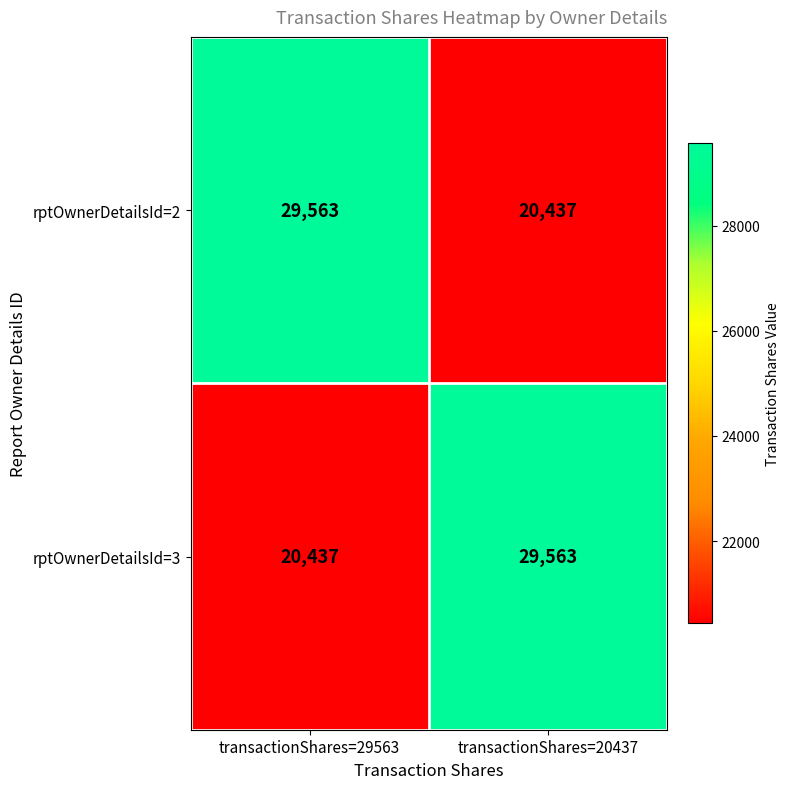

What is the difference between the rptOwnerDetailsId=3 values at transactionShares=20437 and transactionShares=29563?

9126